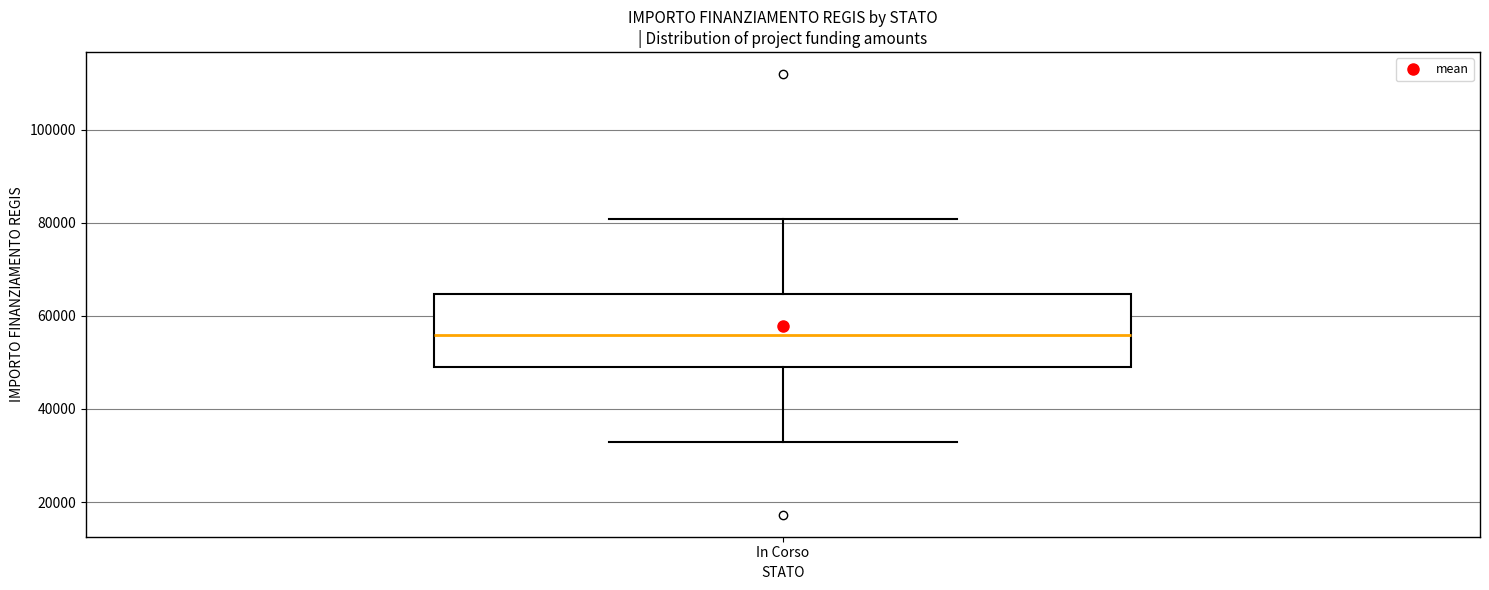

Read this box plot against the y-axis: the position of the median line, the range covered by the box, and the ends of both whiskers. The values are not printed on the chart, so give them approximately, as read against the axis.

median 56000, box 50000 to 64000, whiskers 32000 to 80000